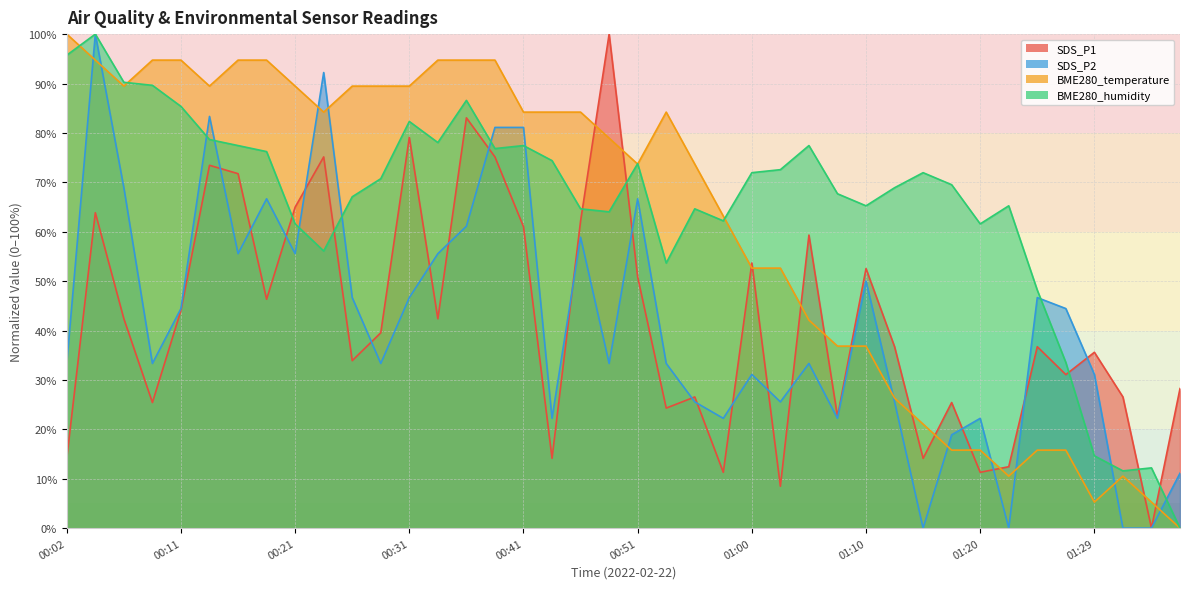

List the labels in order of SDS_P2 value, largest first.

00:04, 00:24, 00:14, 00:38, 00:41, 00:07, 00:19, 00:51, 00:36, 00:46, 00:16, 00:21, 00:34, 01:10, 00:26, 00:31, 01:25, 00:11, 01:27, 00:02, 00:09, 00:29, 00:48, 00:53, 01:05, 01:00, 01:29, 00:55, 01:03, 01:12, 00:43, 00:58, 01:08, 01:20, 01:17, 01:37, 01:15, 01:22, 01:32, 01:34